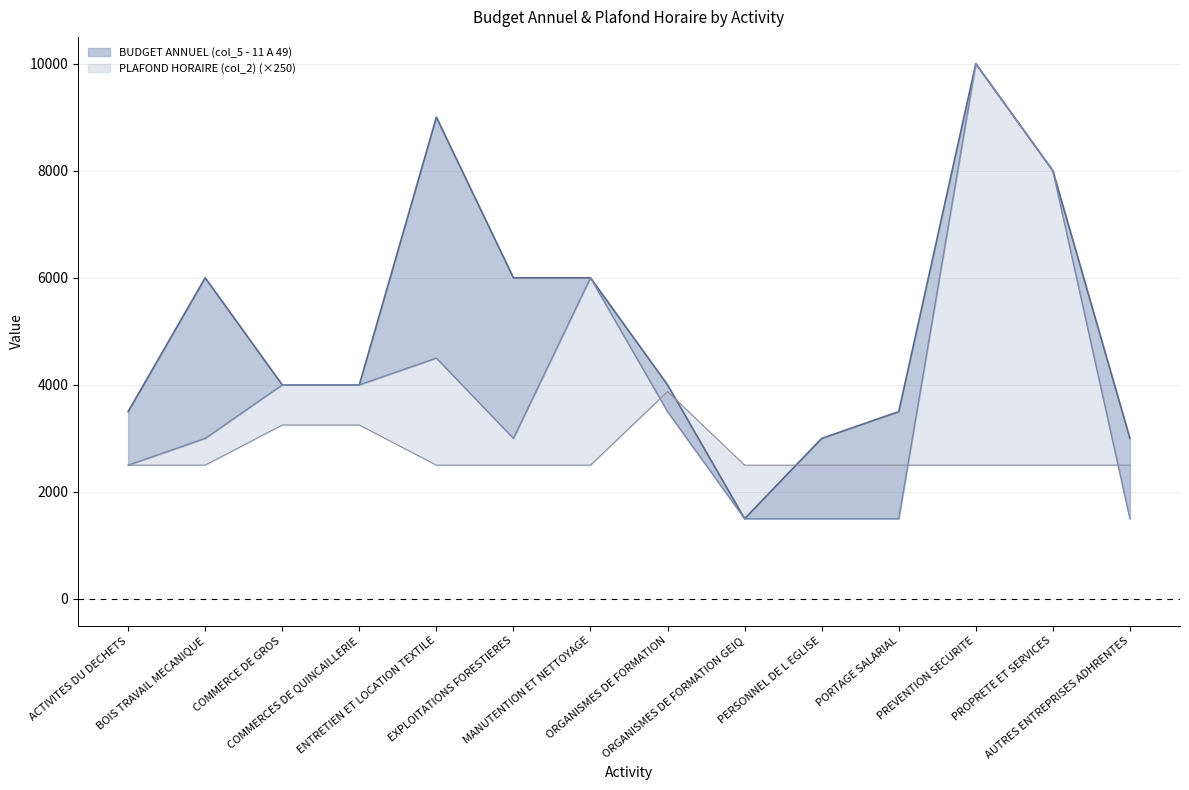

What is the sum of the BUDGET ANNUEL (col_5 - 11 A 49) line values at ACTIVITES DU DECHETS and AUTRES ENTREPRISES ADHRENTES?

6500